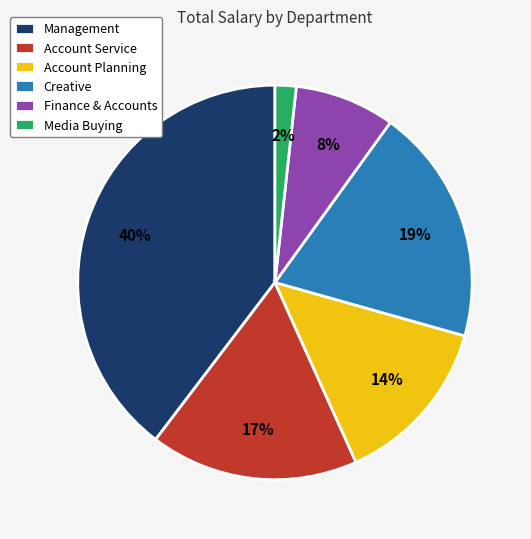

To the nearest percent, what is the combined percentage of Management and Account Planning?

54%